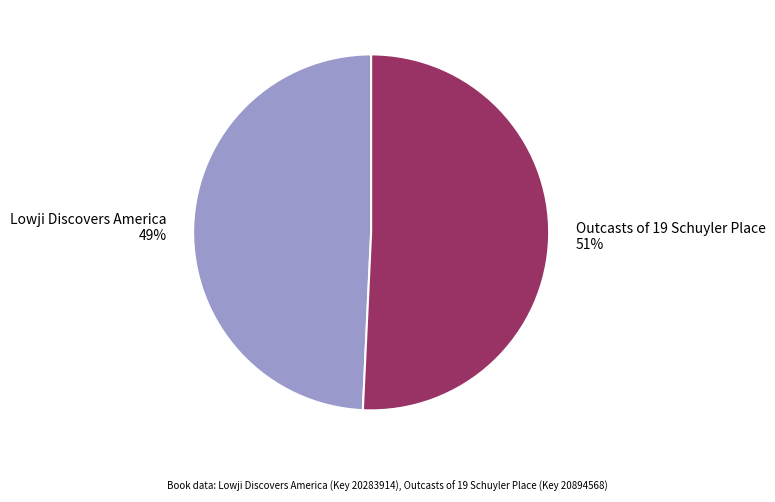

Do Outcasts of 19 Schuyler Place and Lowji Discovers America together represent more than half of the pie?

Yes